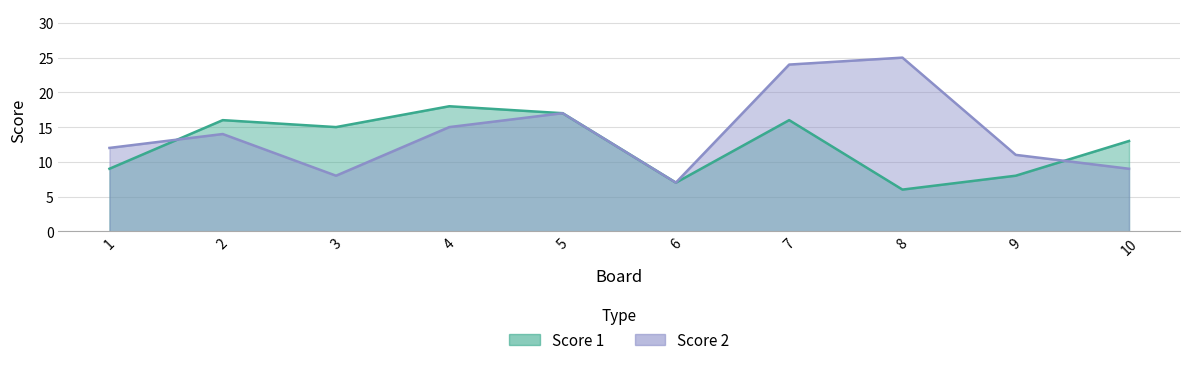

Which label corresponds to the smallest value in the chart?

8